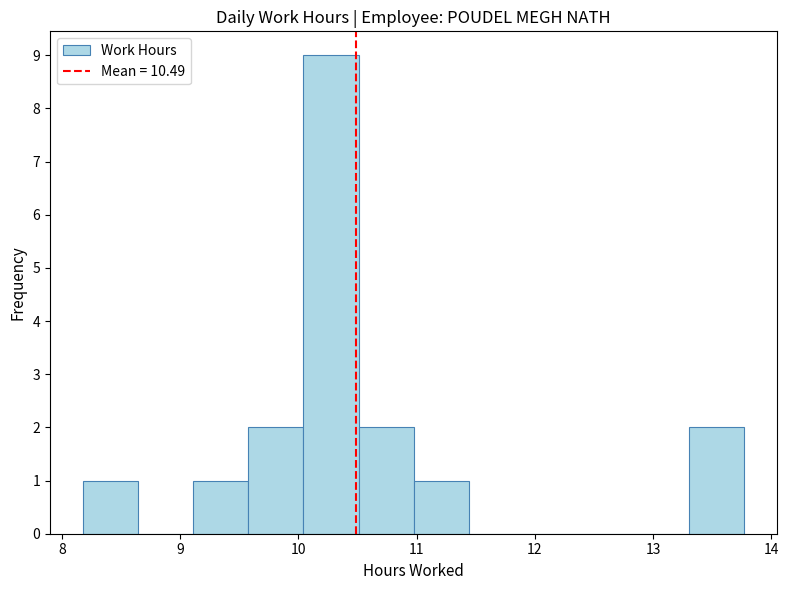

Reading left to right, list every bar in this chart as the range it spans on the x-axis followed by its height. Neither the bar edges nor the heights are printed on the chart, so give them approximately, as read against the axes.

8.2 to 8.6: 1
8.6 to 9.1: 0
9.1 to 9.6: 1
9.6 to 10.0: 2
10.0 to 10.5: 9
10.5 to 11.0: 2
11.0 to 11.4: 1
11.4 to 11.9: 0
11.9 to 12.4: 0
12.4 to 12.8: 0
12.8 to 13.3: 0
13.3 to 13.8: 2